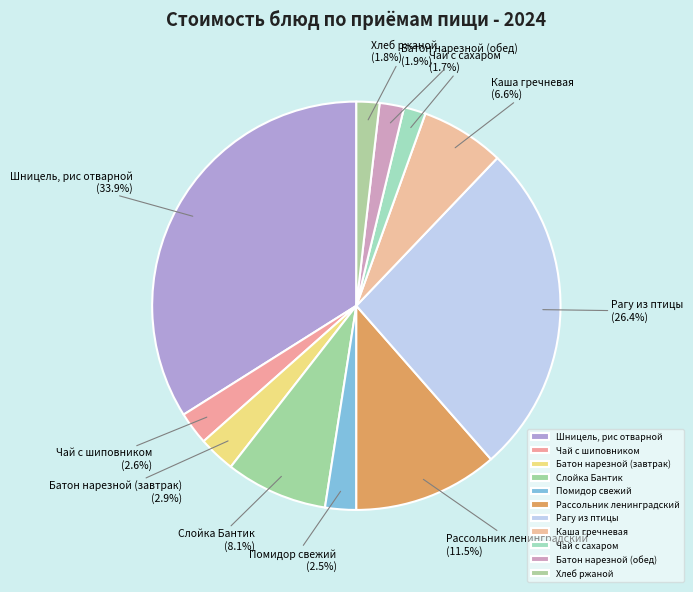

What is the largest slice in the pie chart?

Шницель, рис отварной